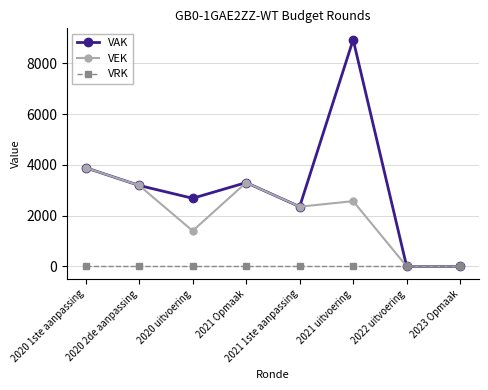

The value of VAK at 2020 1ste aanpassing is 3887. True or false?

True